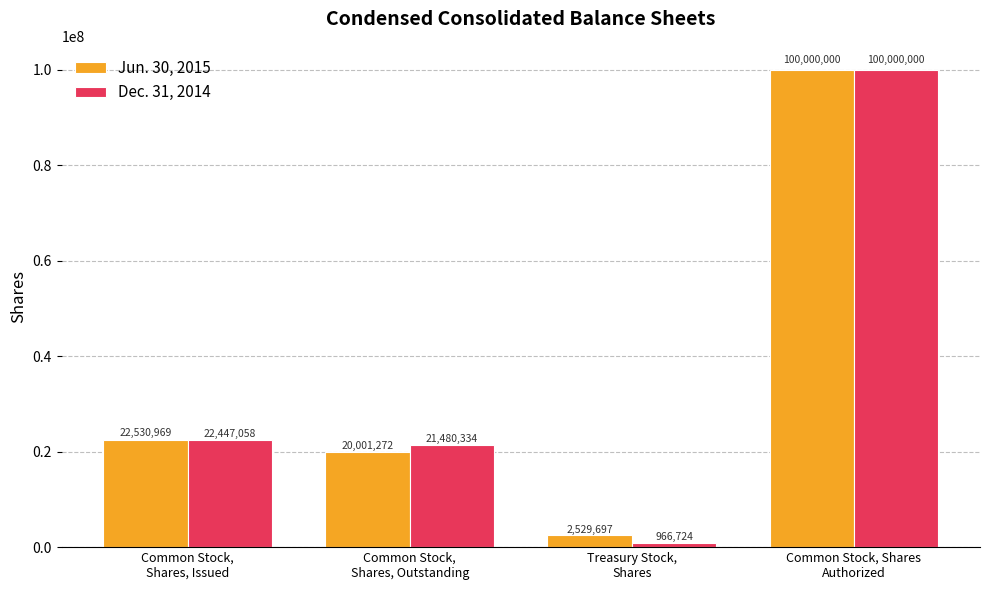

Is the value of Jun. 30, 2015 at Treasury Stock,
Shares greater than the value of Dec. 31, 2014 at Common Stock, Shares
Authorized?

No